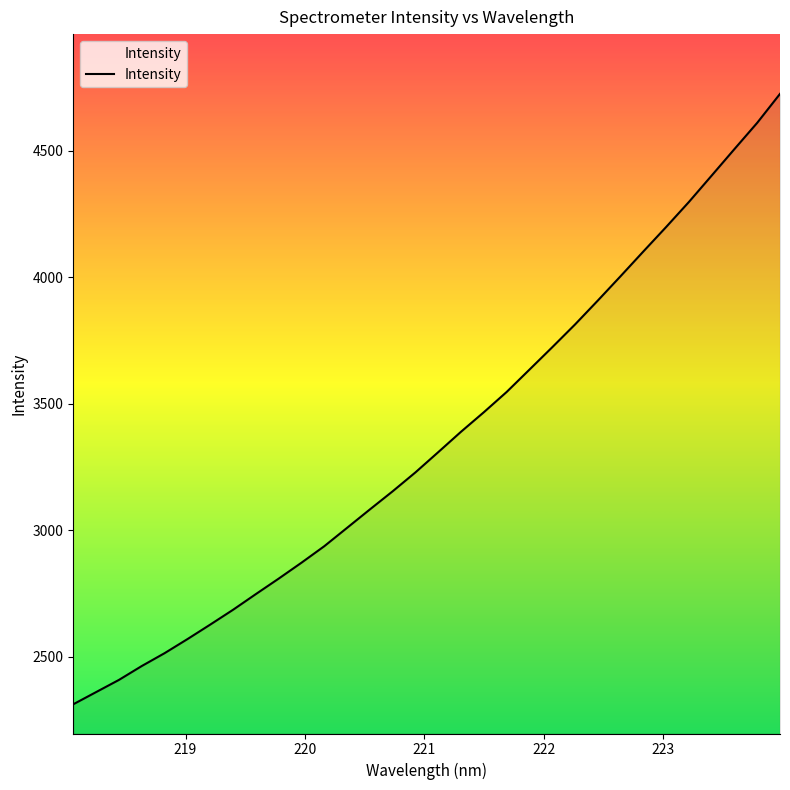

What is the difference between the maximum and minimum values?

2413.8